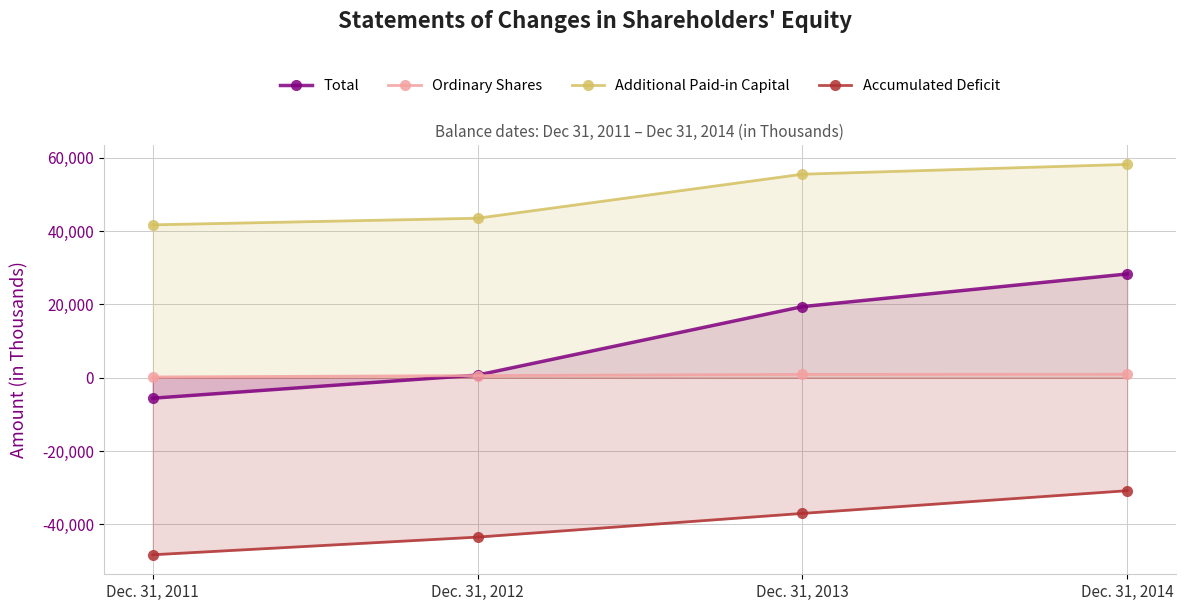

What is the average value of the Accumulated Deficit series?

-39929